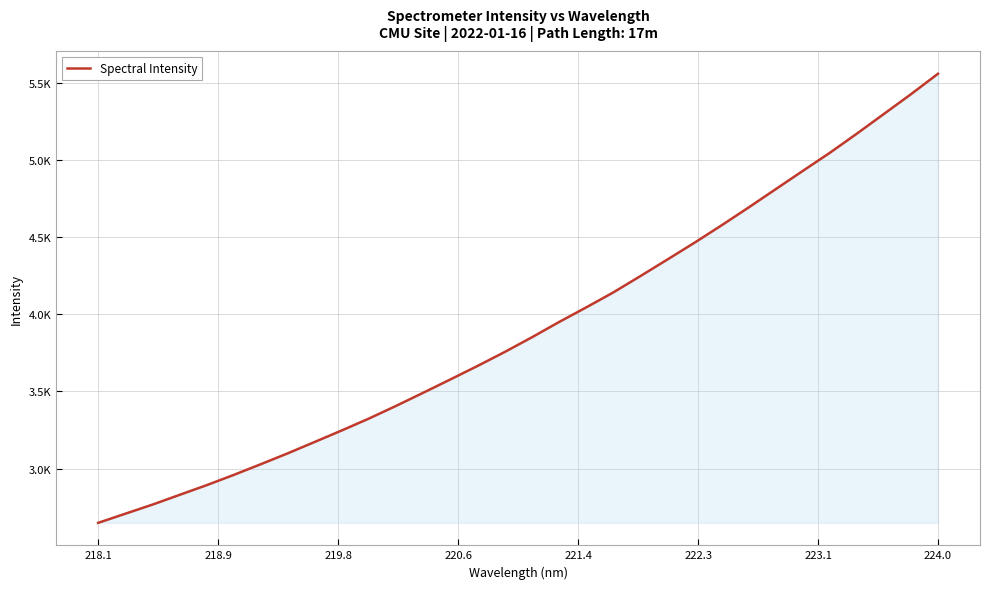

Does the chart display data point markers on the line(s)?

No